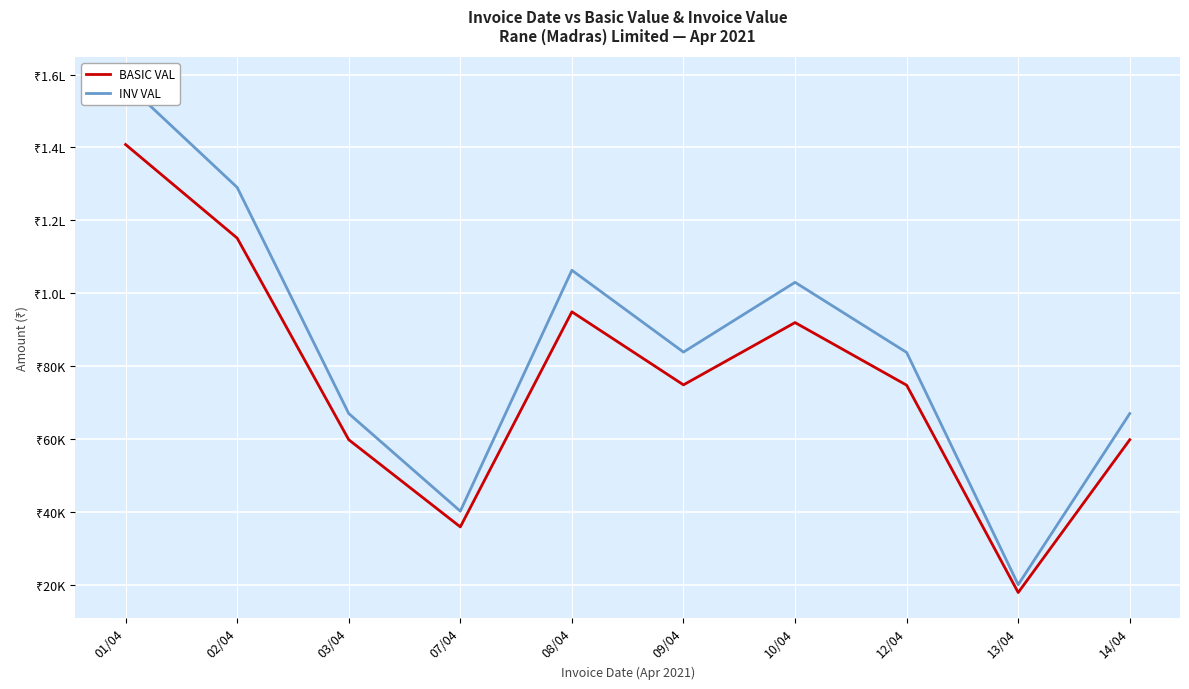

At which category is the sum across all series the highest?

01/04